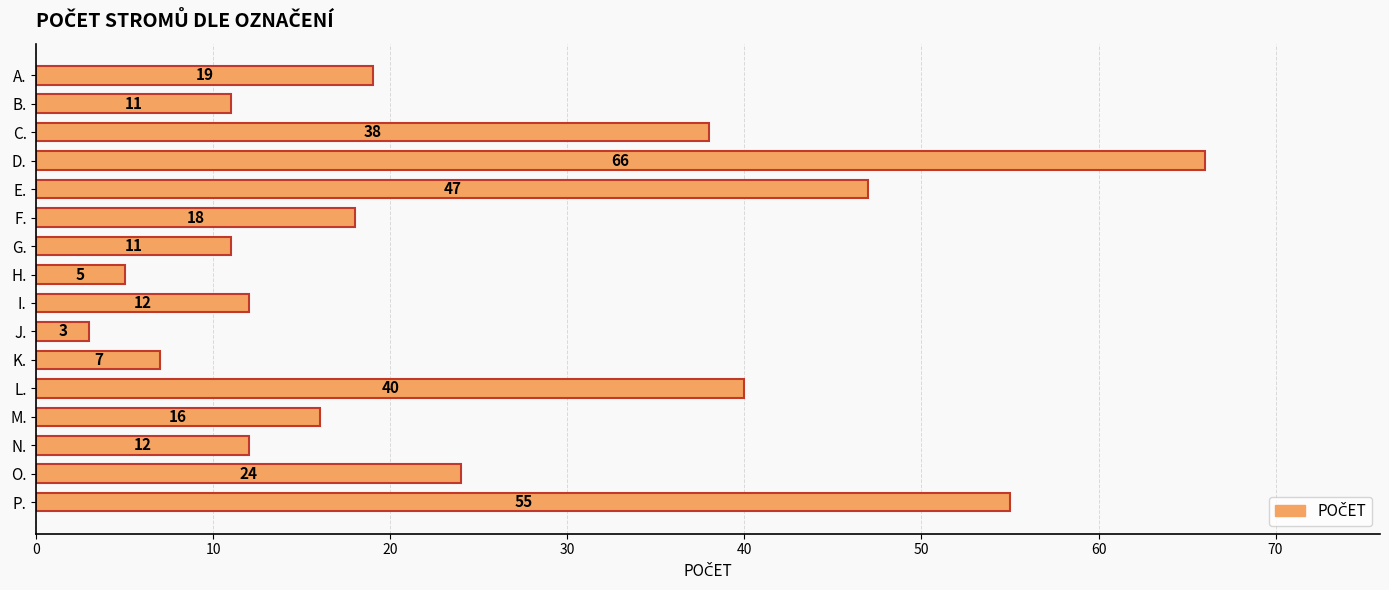

What is the ratio of the value at A. to the value at K.?

2.7